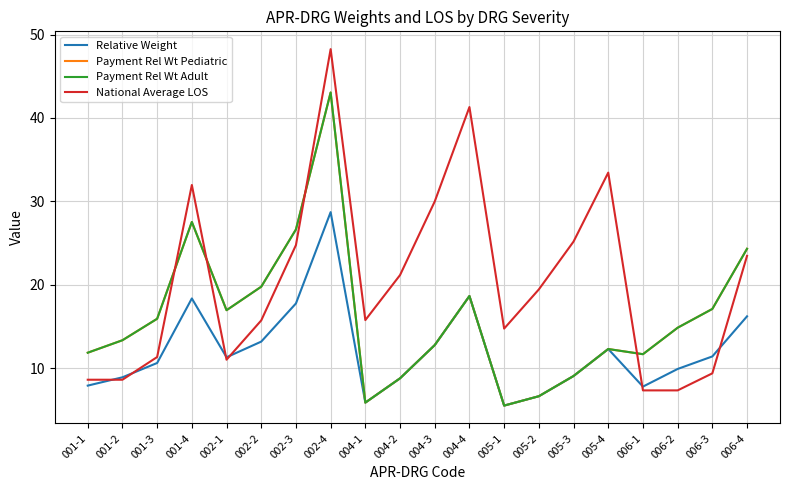

How many lines are shown in the chart?

4